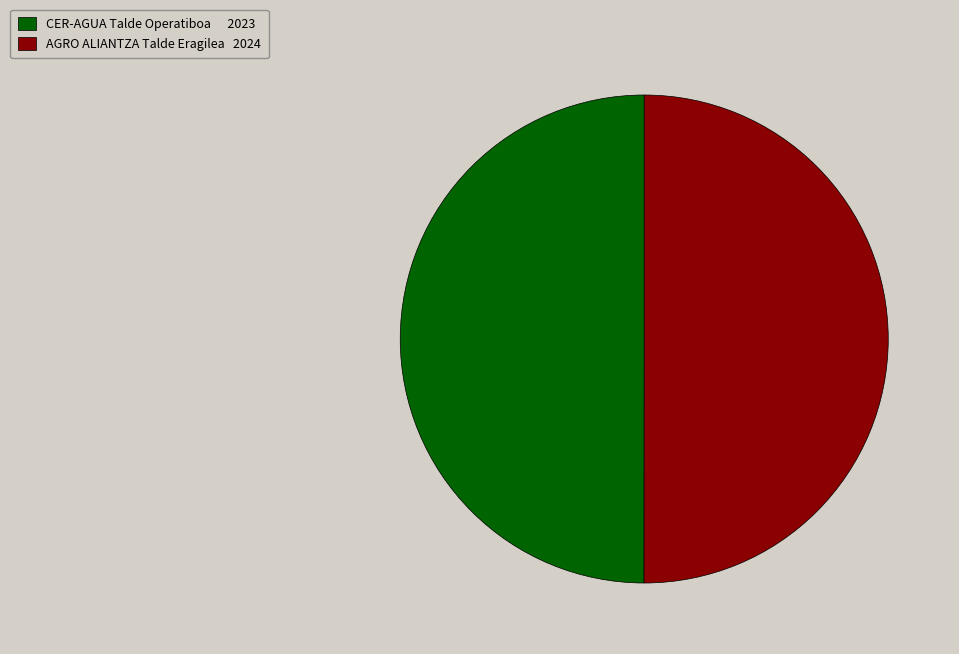

The AGRO ALIANTZA Talde Eragilea slice represents 50% of the pie. True or false?

True